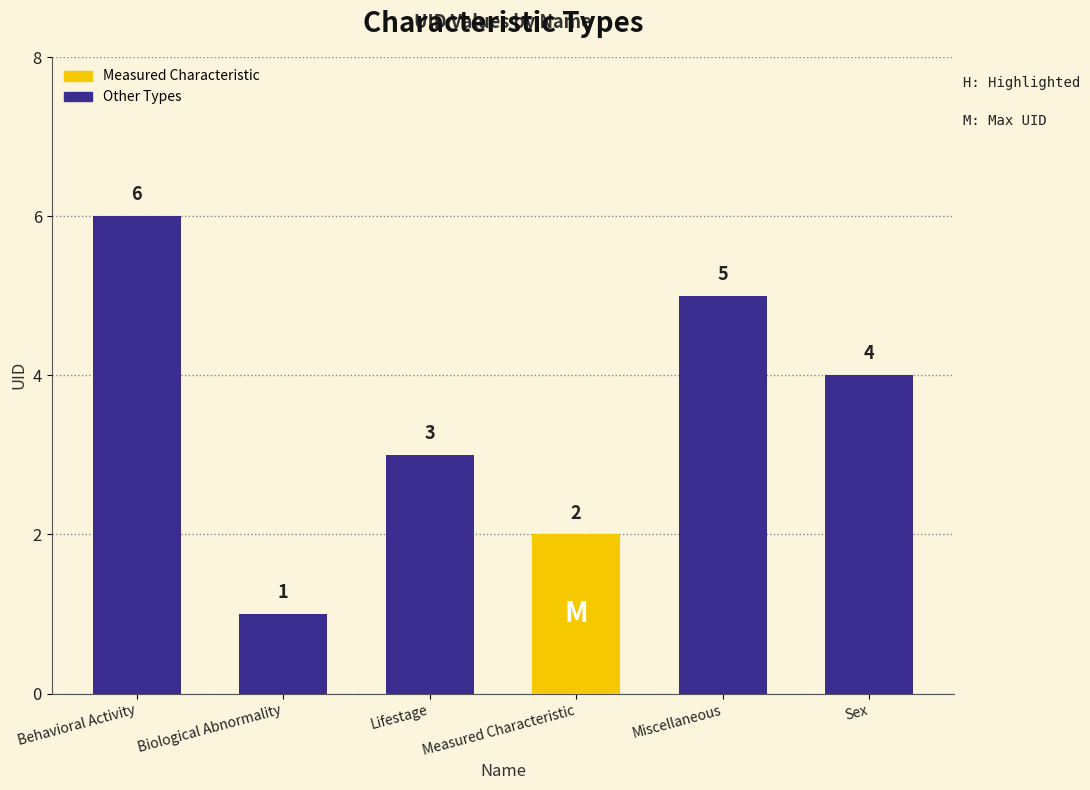

What is the minimum value shown in the chart?

1